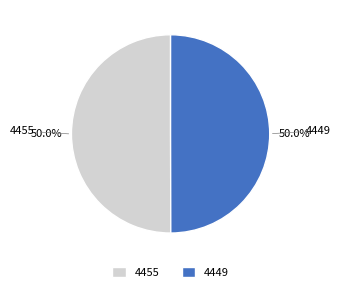

Approximately how many times larger is the value at 4455 compared to 4449?

1.0